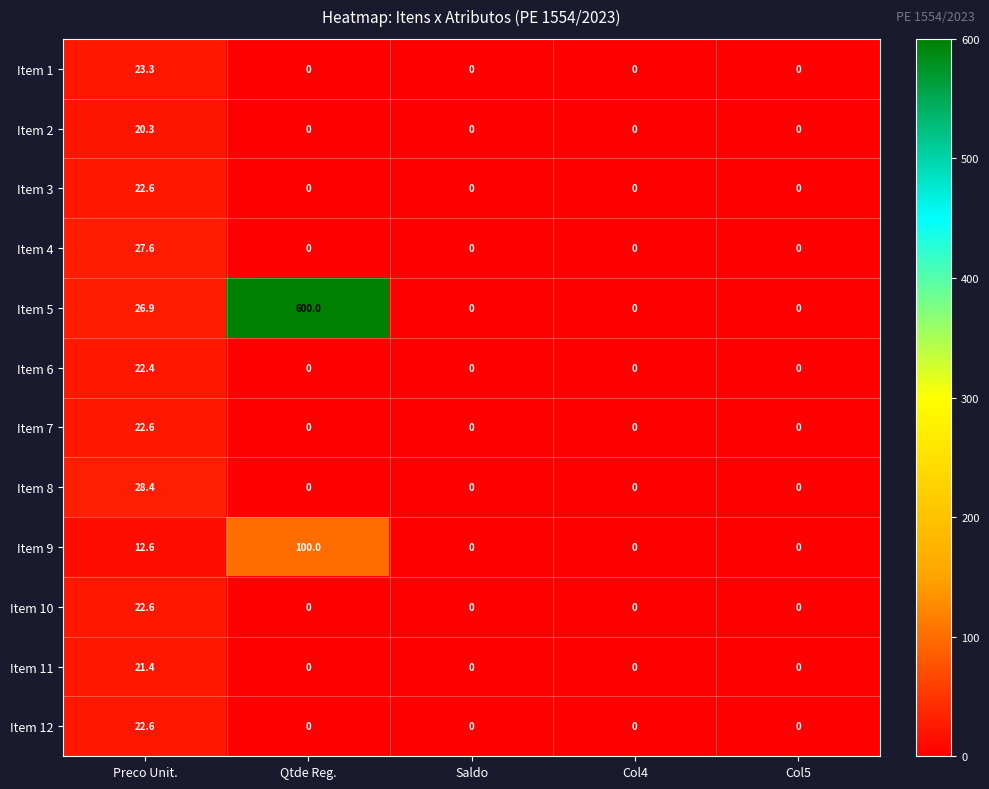

What is the maximum value for Item 6?

22.4